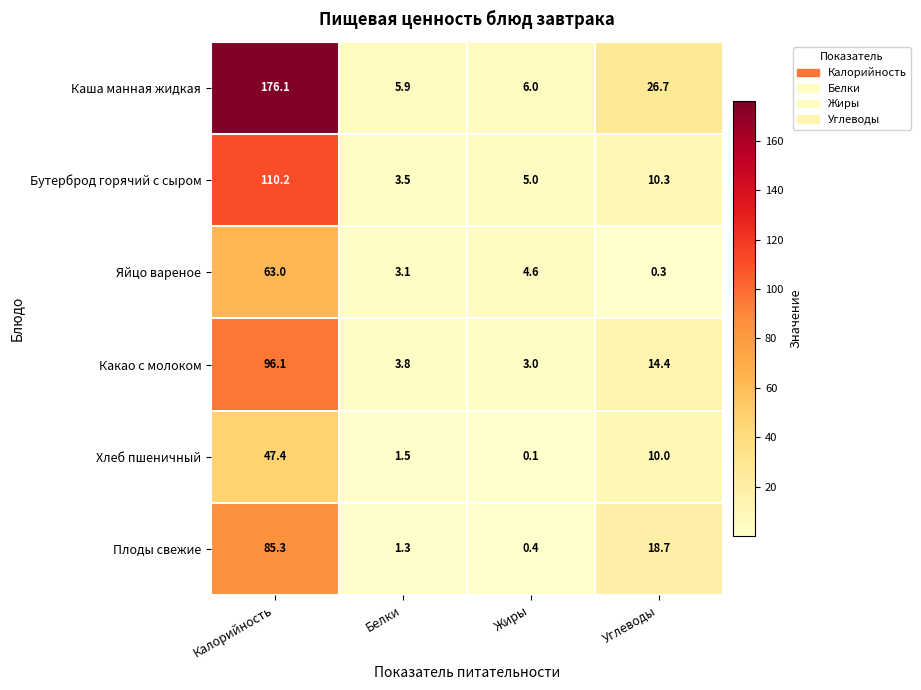

At which category is the sum across all series the highest?

Калорийность